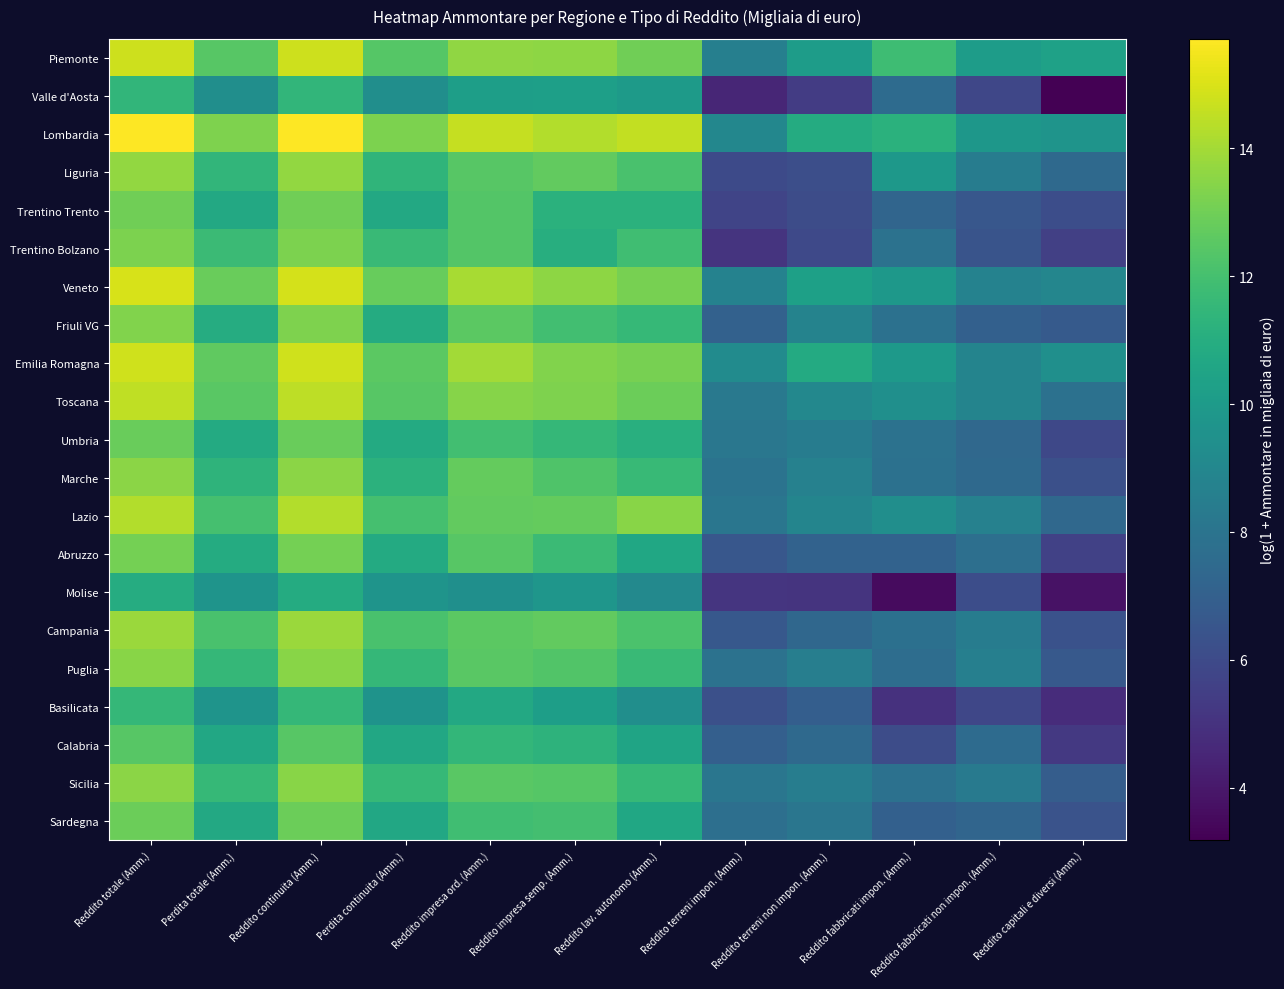

What is the total value across all series at Reddito lav. autonomo (Amm.)?

245.3